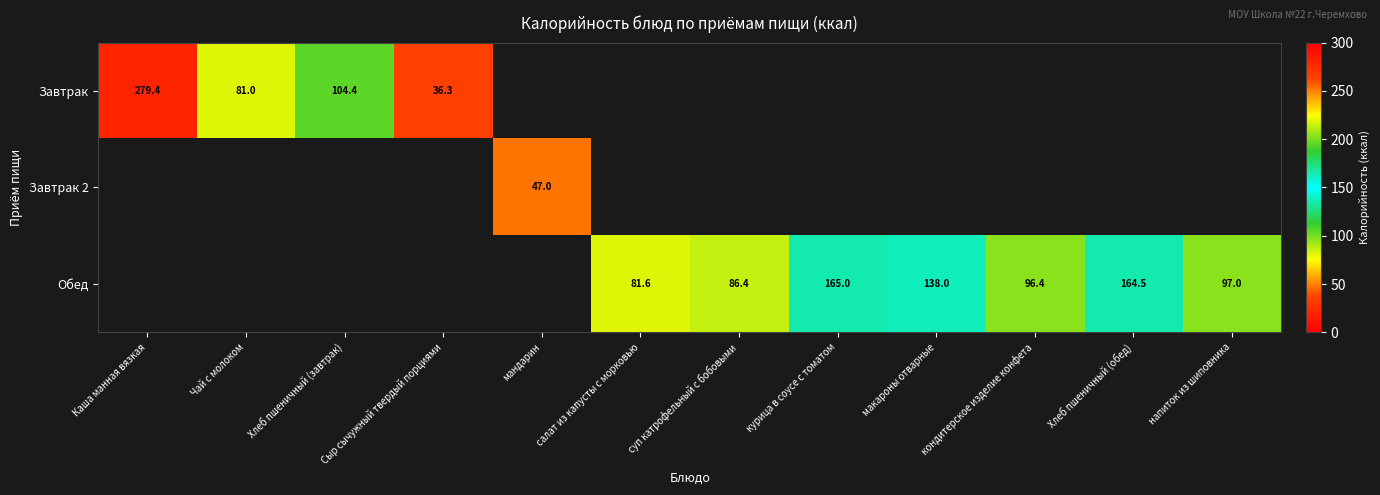

How many categories are shown in the chart?

12